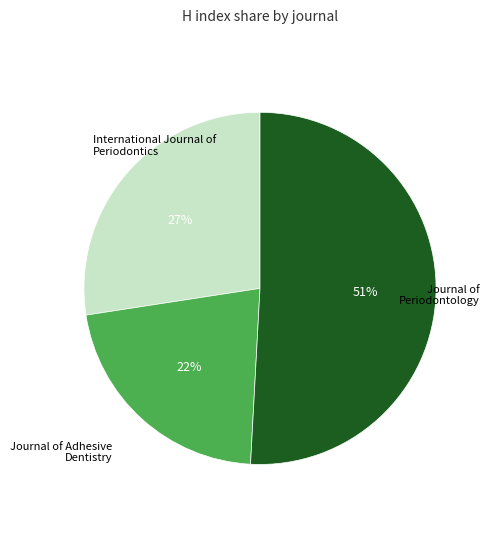

Is there a majority slice in this chart?

Yes